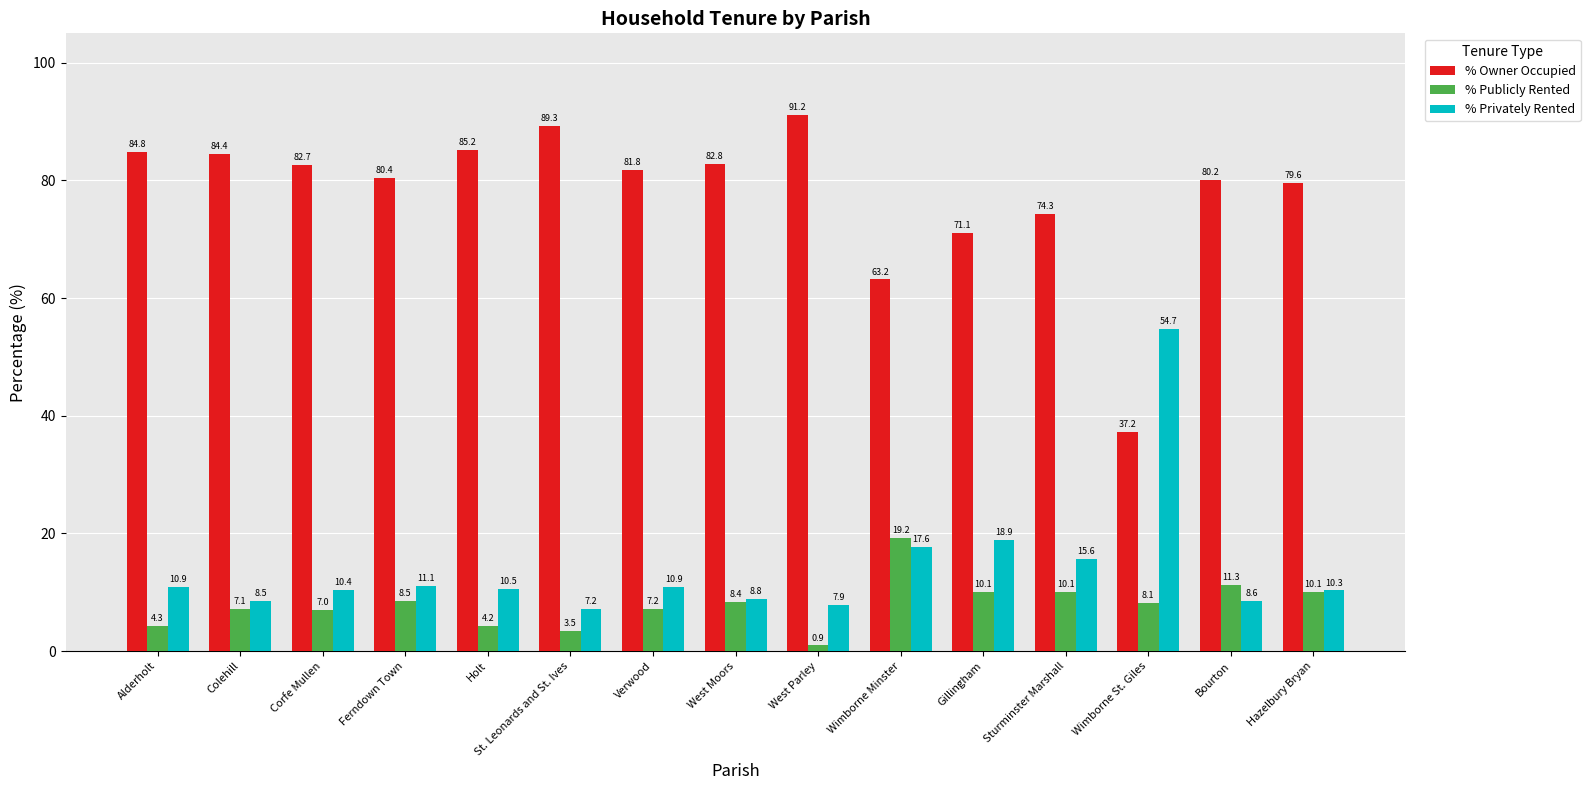

Is it true that % Owner Occupied equals 153.7 at West Parley?

False